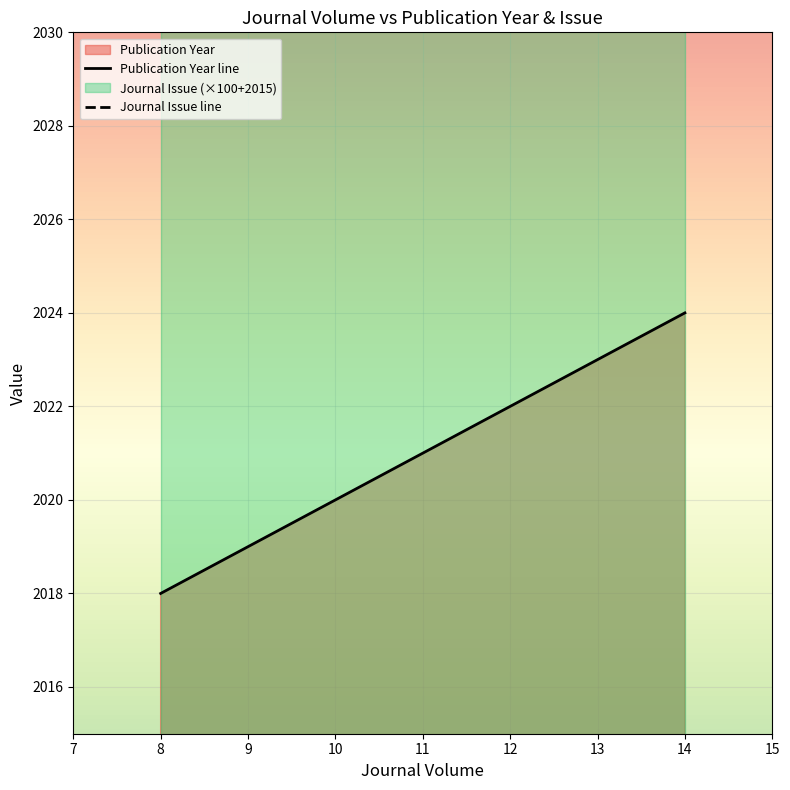

Rank the series at 14 from highest to lowest value.

Journal Issue line, Publication Year line